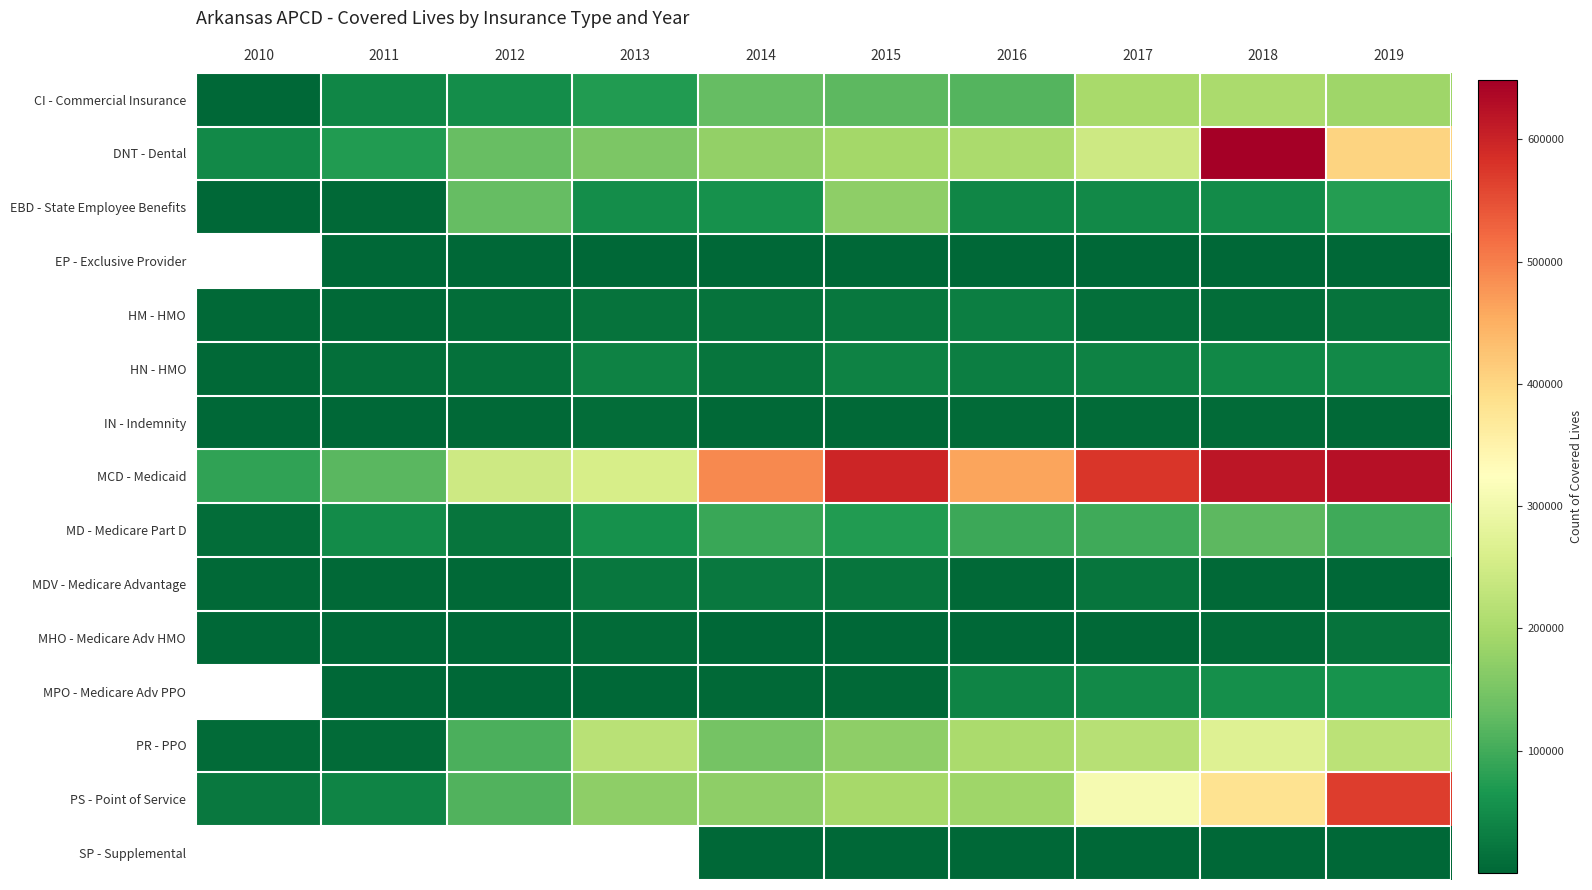

How many categories are shown in the chart?

10